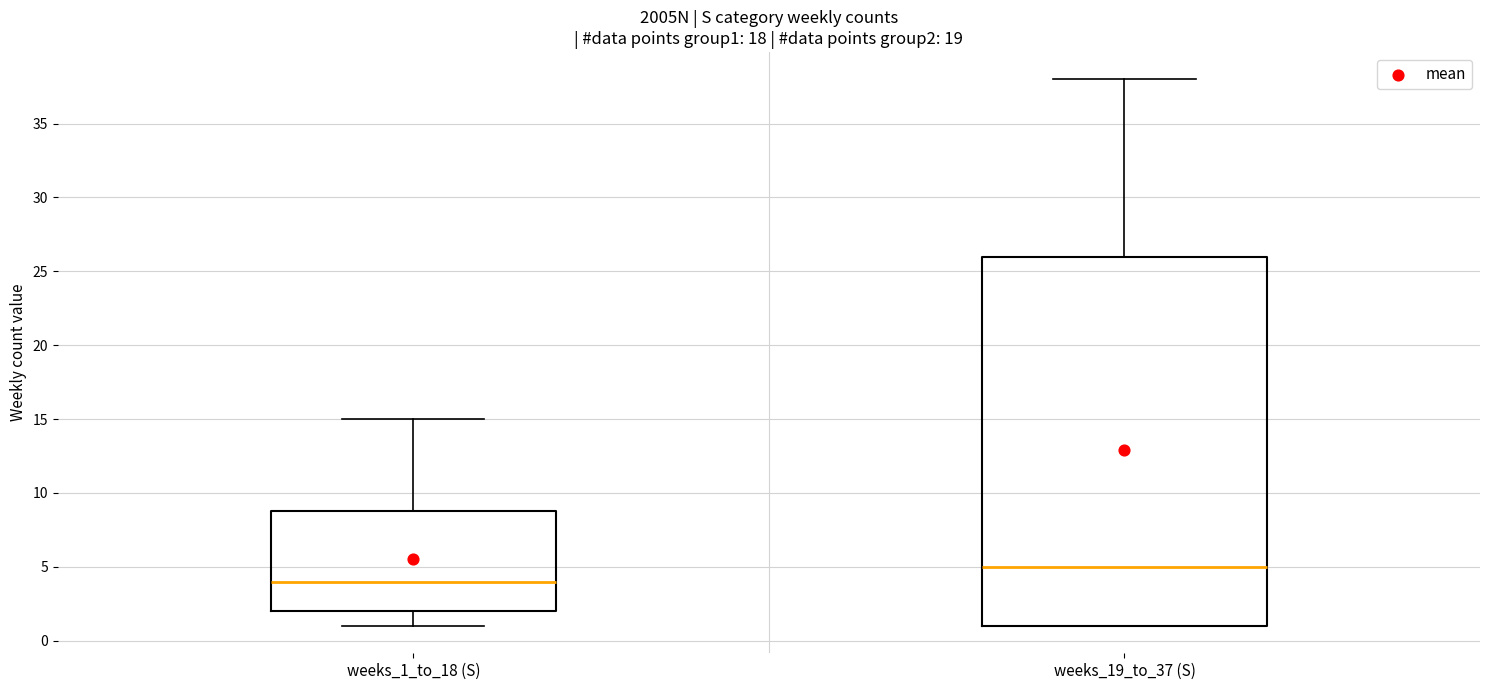

Reading left to right, transcribe this box plot: for each box, give where its median line is, the range the box spans, and where its two whiskers end, as read against the y-axis. The values are not printed on the chart, so give them approximately, as read against the axis.

weeks_1_to_18 (S): median 4, box 2 to 9, whiskers 1 to 15
weeks_19_to_37 (S): median 5, box 1 to 26, whiskers 1 to 38